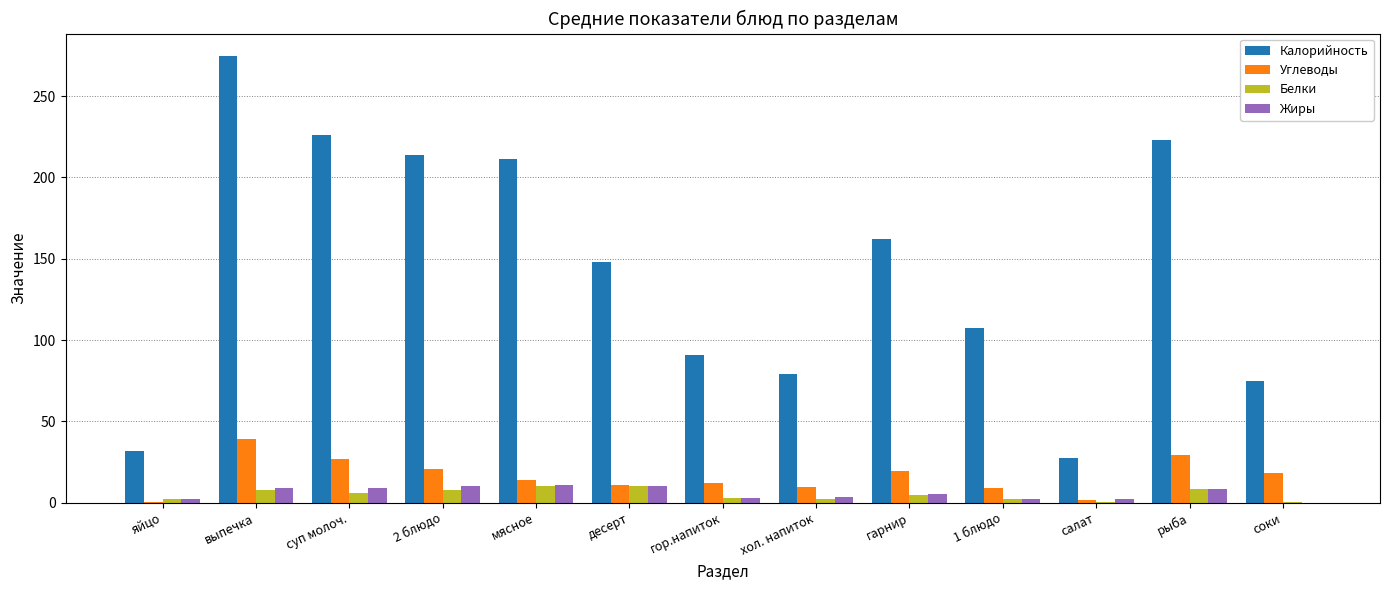

Between десерт and соки, which series saw the biggest shift?

Калорийность